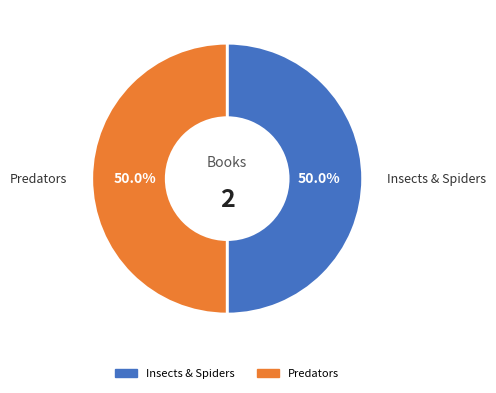

Do Insects & Spiders and Predators together represent more than half of the pie?

Yes